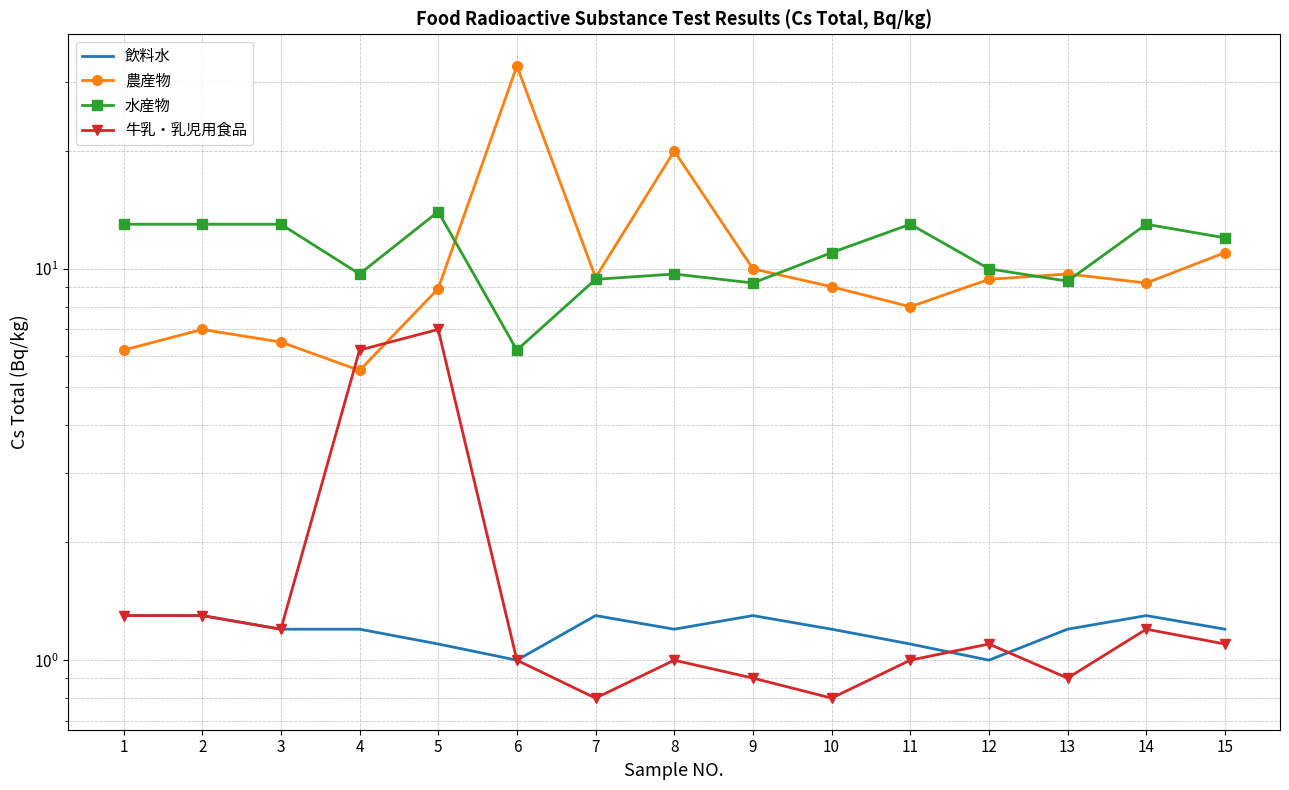

How many data points in 農産物 are less than 9?

6